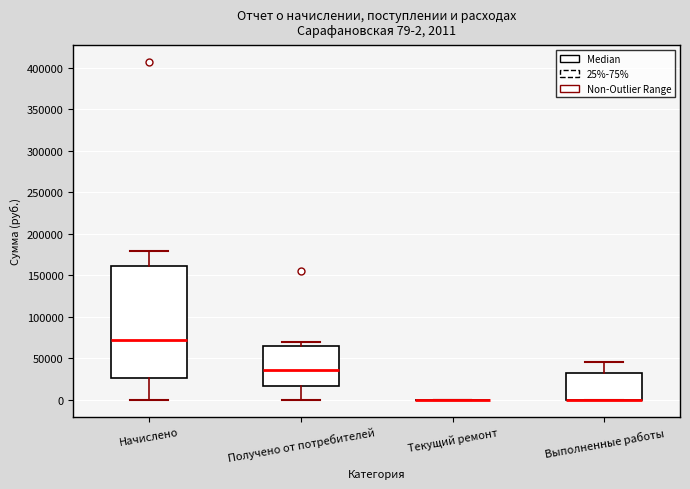

Which box is the tallest, from its lower edge to its upper edge?

Начислено